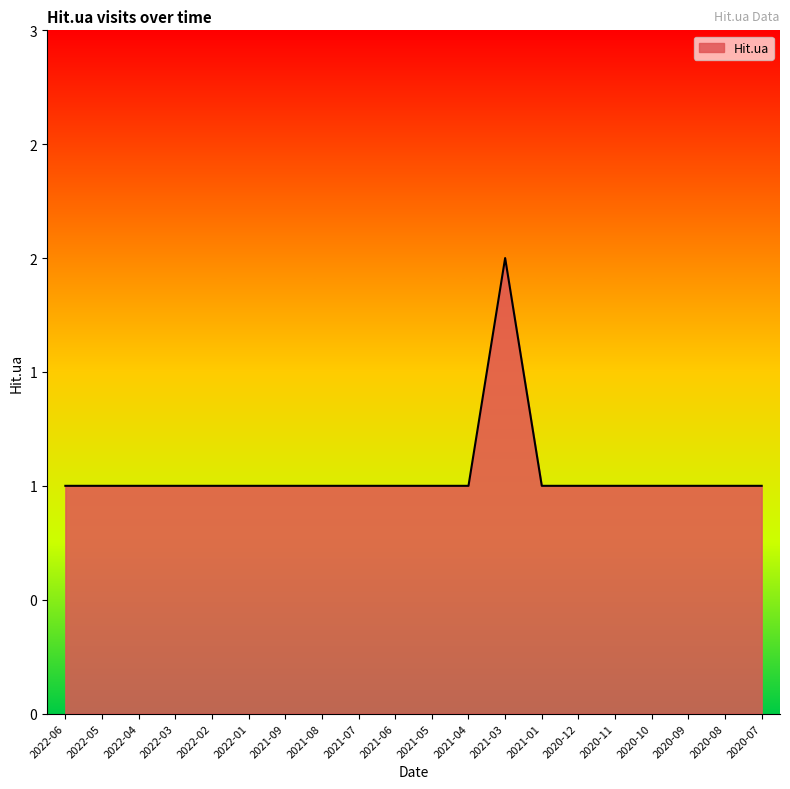

Count the values in the range 1 to 2.

20